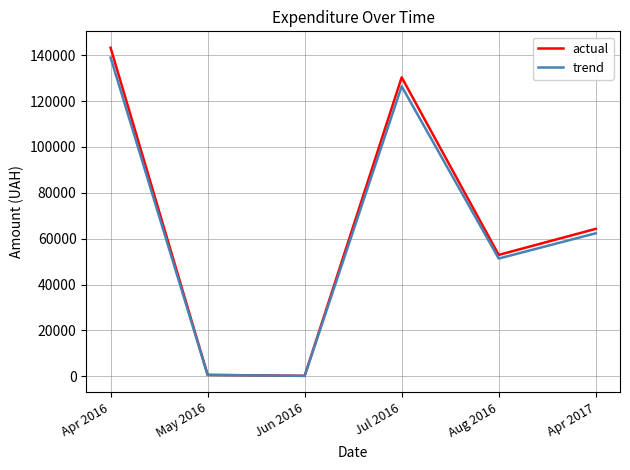

Where is trend nearest to the value 69582?

Apr 2017